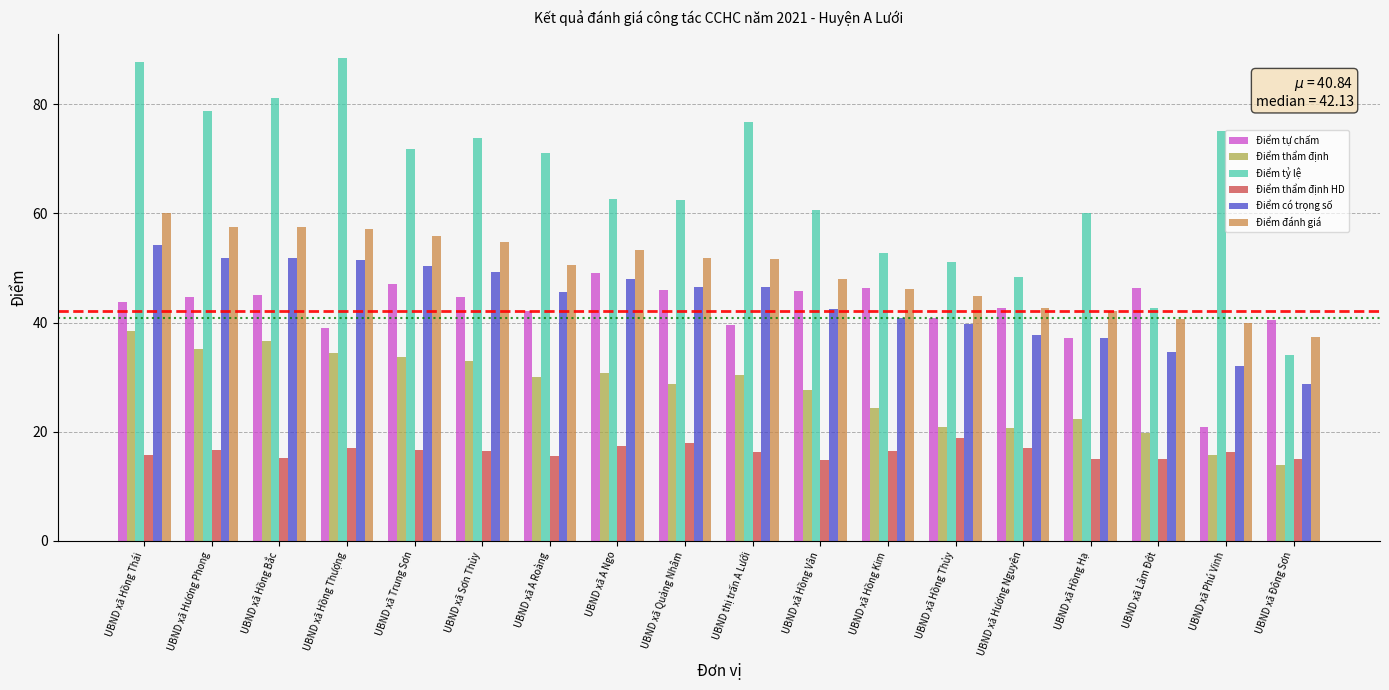

At which category is the sum across all series the highest?

UBND xã Hồng Thái